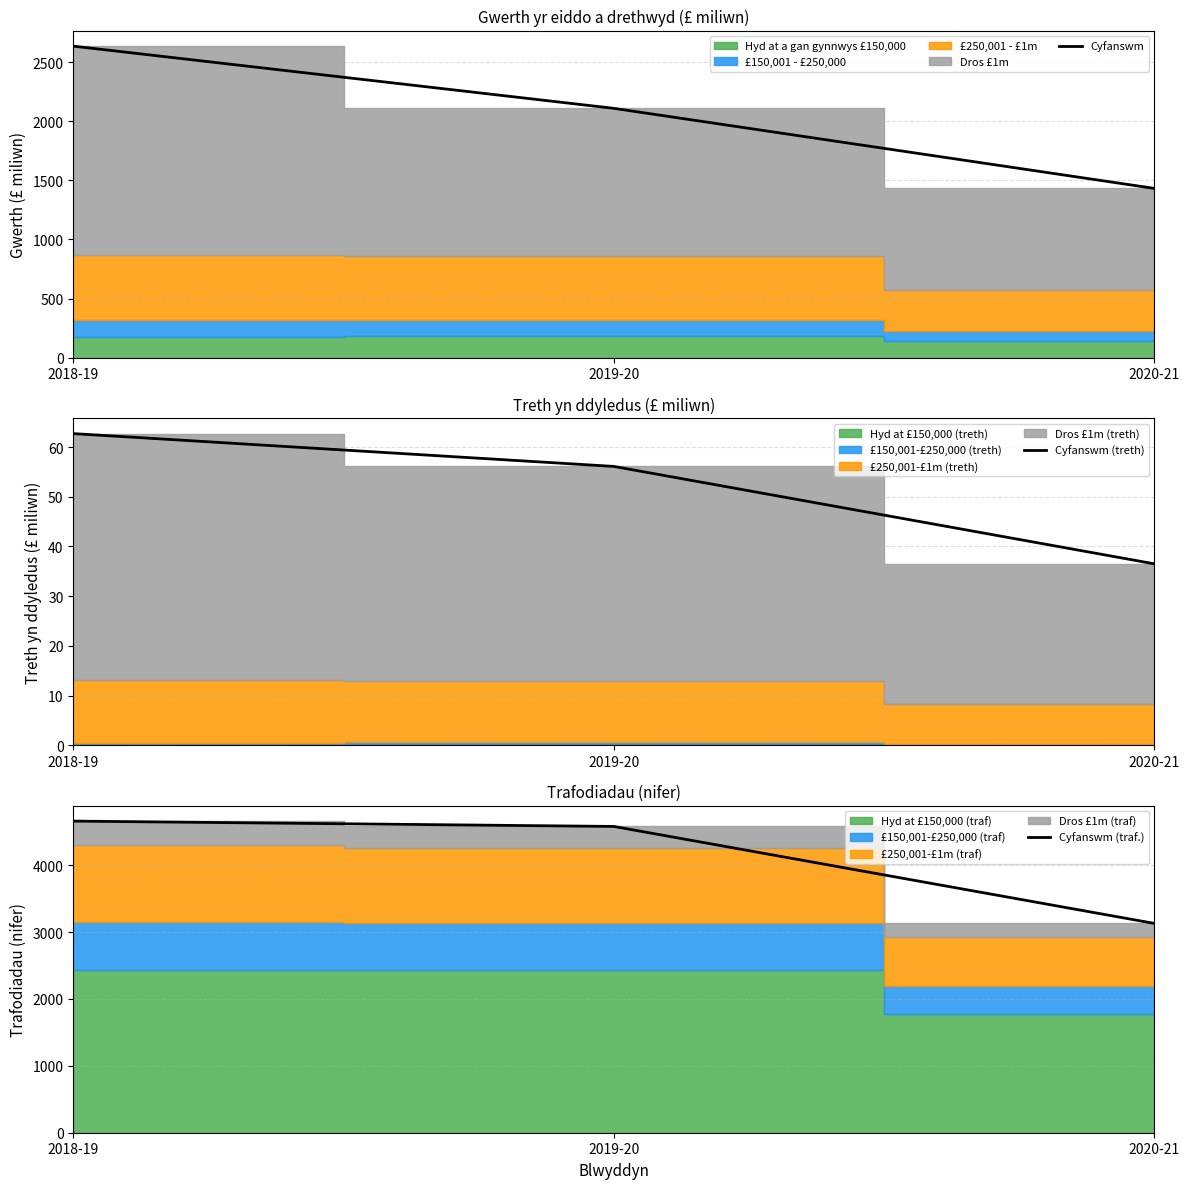

What is the value of the Cyfanswm point at the 3rd from the left?

1432.0